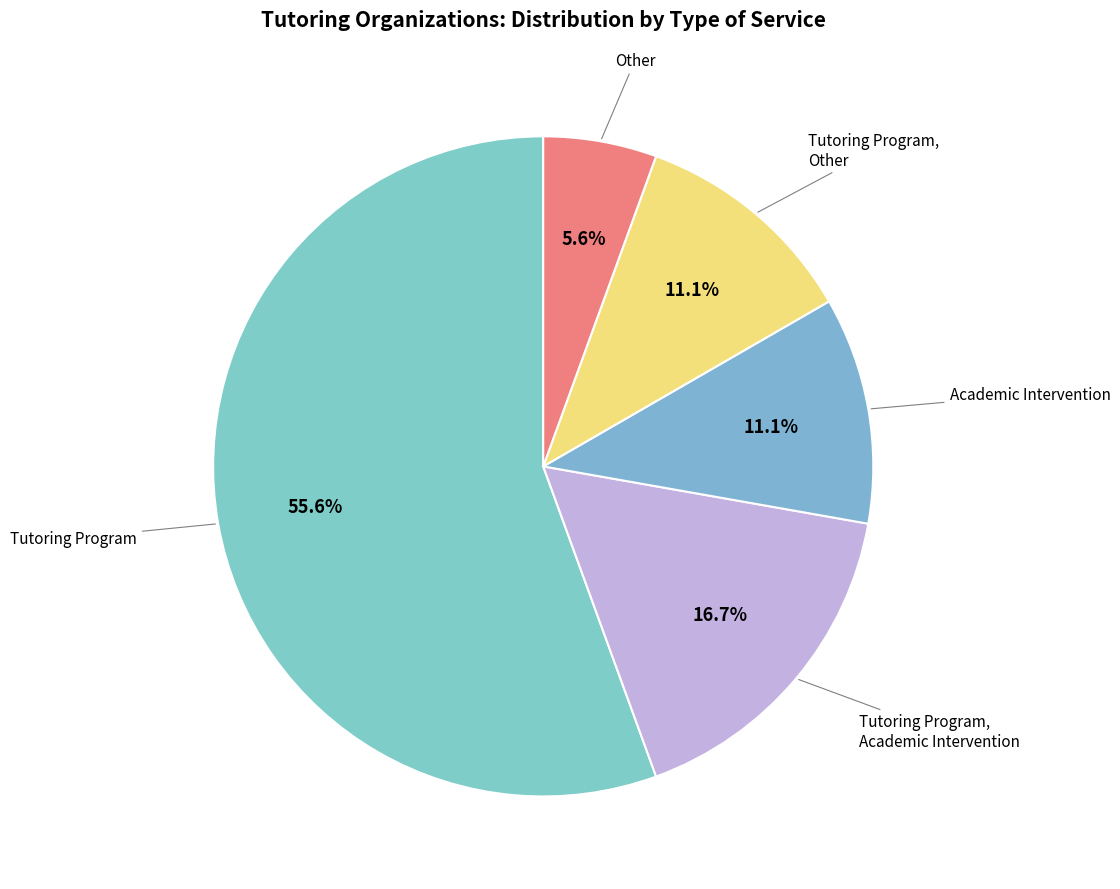

Does any single category account for the majority?

Yes